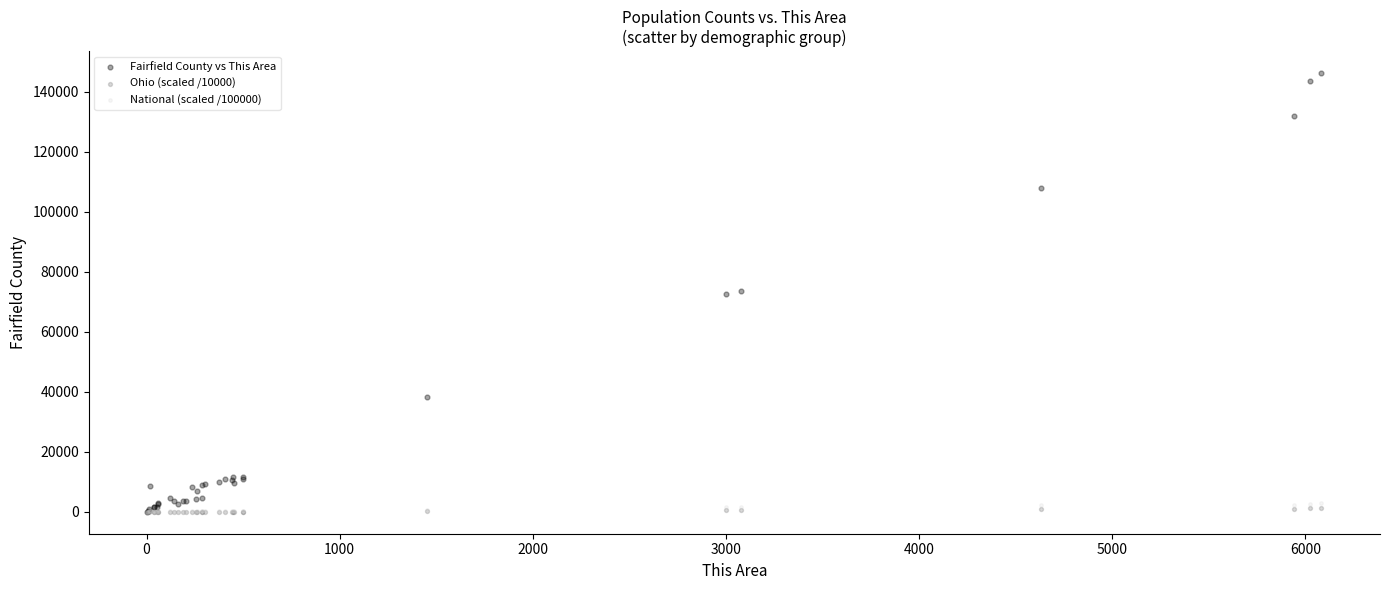

What are all the series names shown in the legend?

Fairfield County vs This Area, Ohio (scaled /10000), National (scaled /100000)